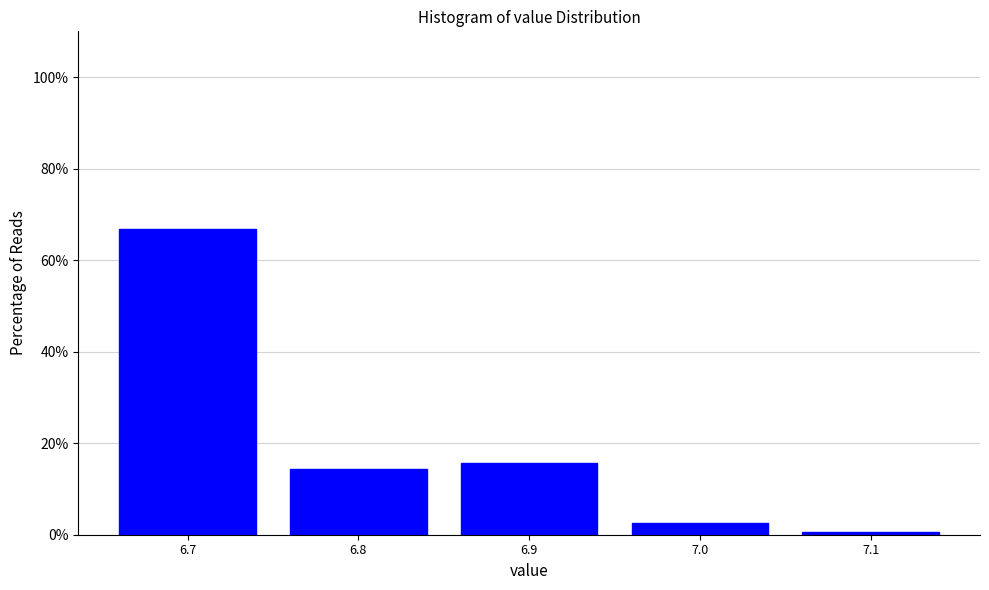

Reading left to right, list all the values displayed in this chart.

66.9	14.4	15.6	2.5	0.6